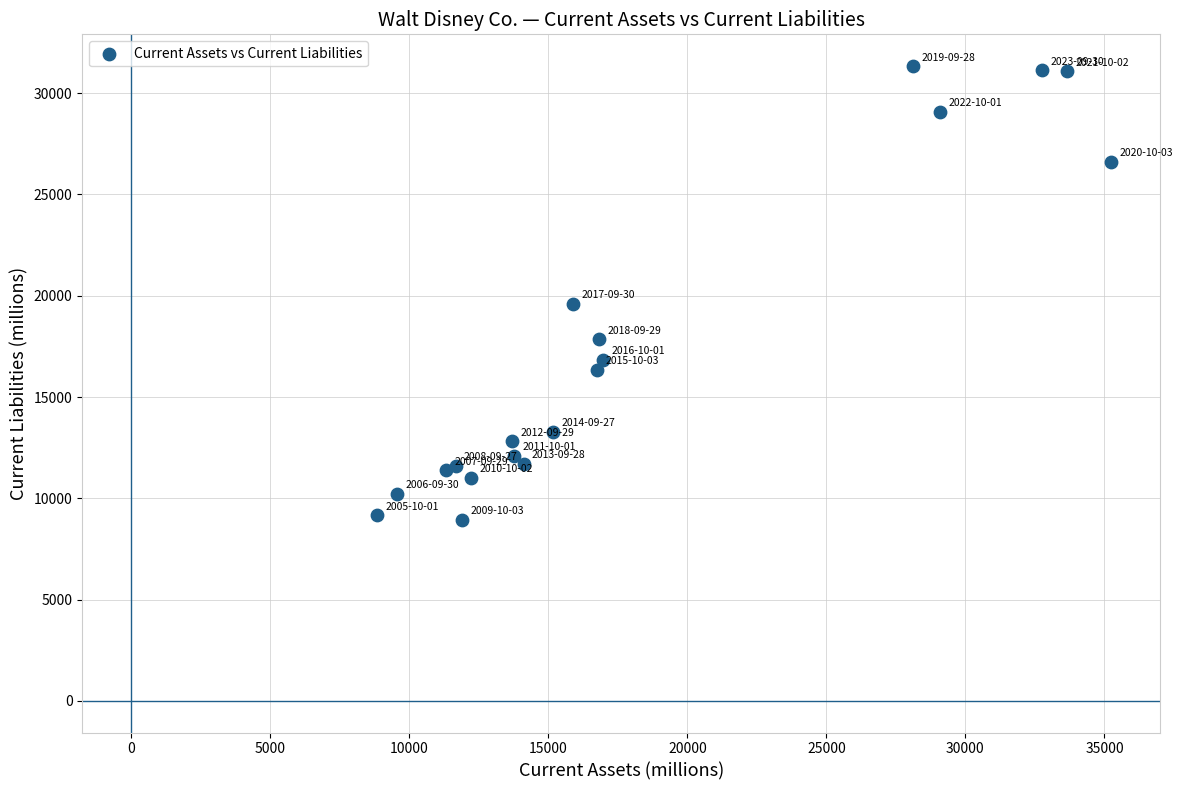

What Y value in the scatter plot is closest to 20137?

19595